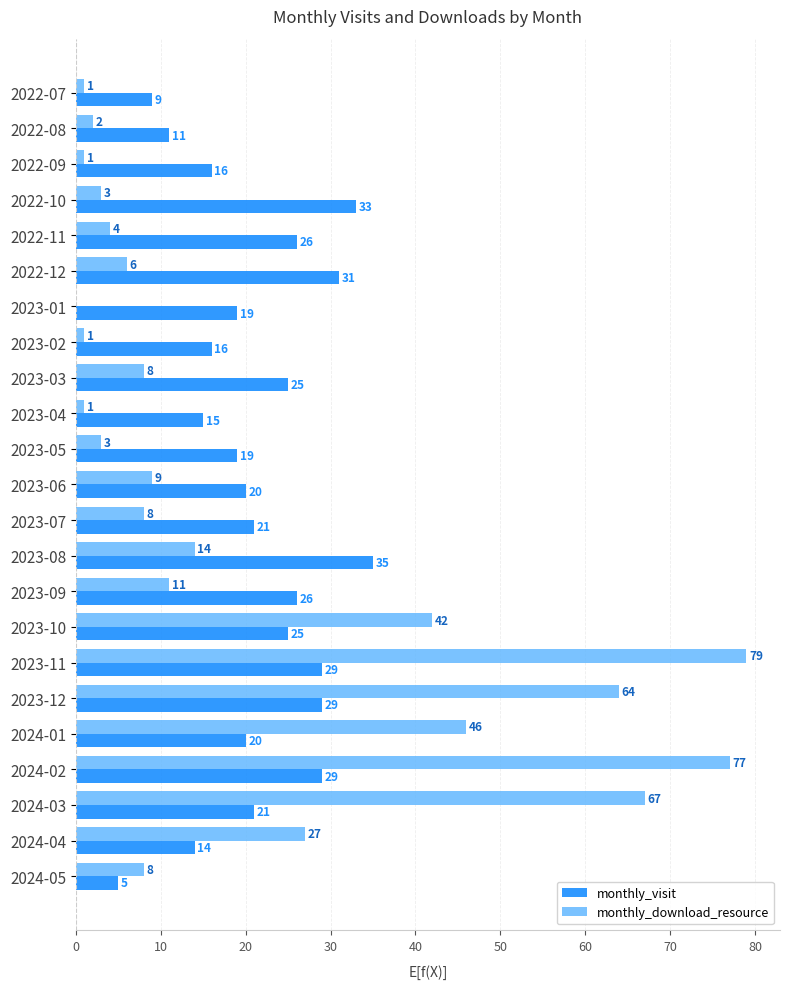

How many values in monthly_download_resource are above zero?

22